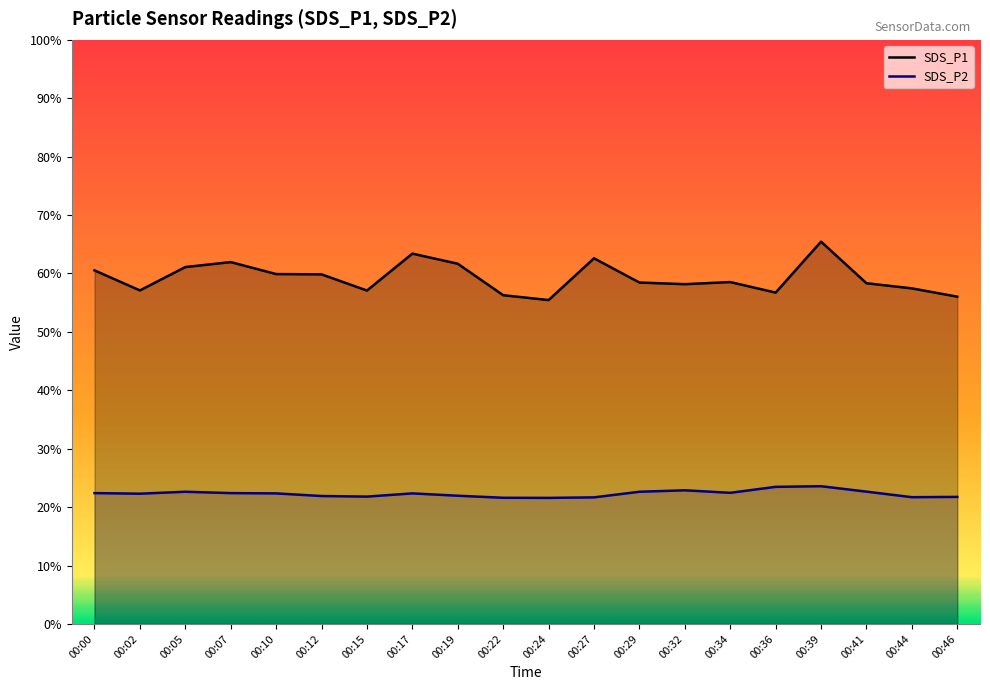

Reading left to right, extract all data points from this chart.

SDS_P1: 00:00=60.5	00:02=57.1	00:05=61.1	00:07=62.0	00:10=59.9	00:12=59.9	00:15=57.1	00:17=63.4	00:19=61.7	00:22=56.3	00:24=55.5	00:27=62.6	00:29=58.5	00:32=58.2	00:34=58.5	00:36=56.7	00:39=65.5	00:41=58.3	00:44=57.5	00:46=56.0
SDS_P2: 00:00=22.4	00:02=22.3	00:05=22.6	00:07=22.4	00:10=22.4	00:12=21.9	00:15=21.8	00:17=22.4	00:19=21.9	00:22=21.6	00:24=21.6	00:27=21.7	00:29=22.6	00:32=22.9	00:34=22.4	00:36=23.5	00:39=23.6	00:41=22.6	00:44=21.7	00:46=21.8